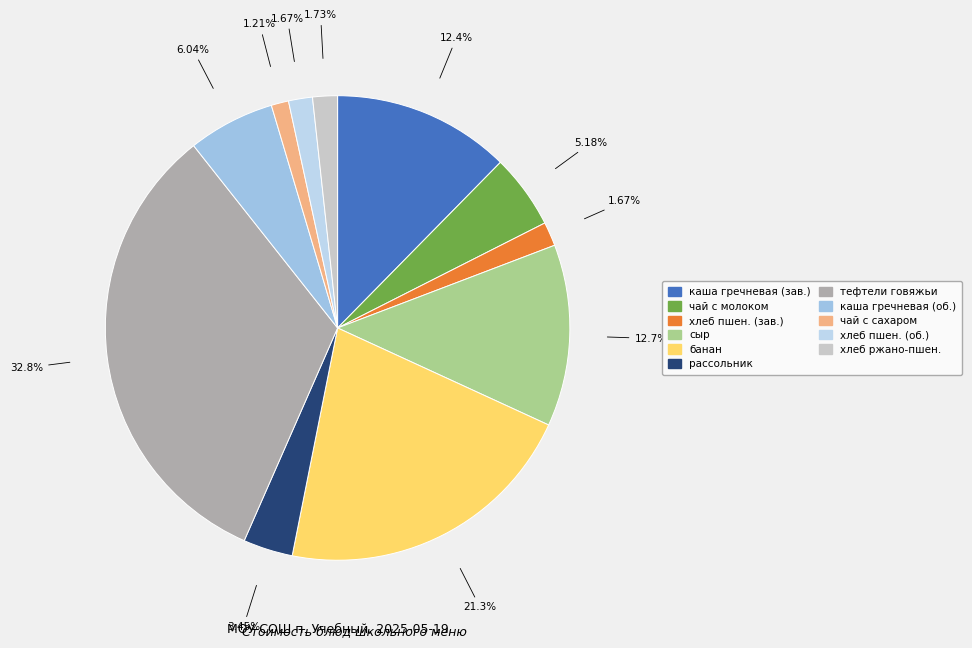

How many slices are in this pie chart?

11